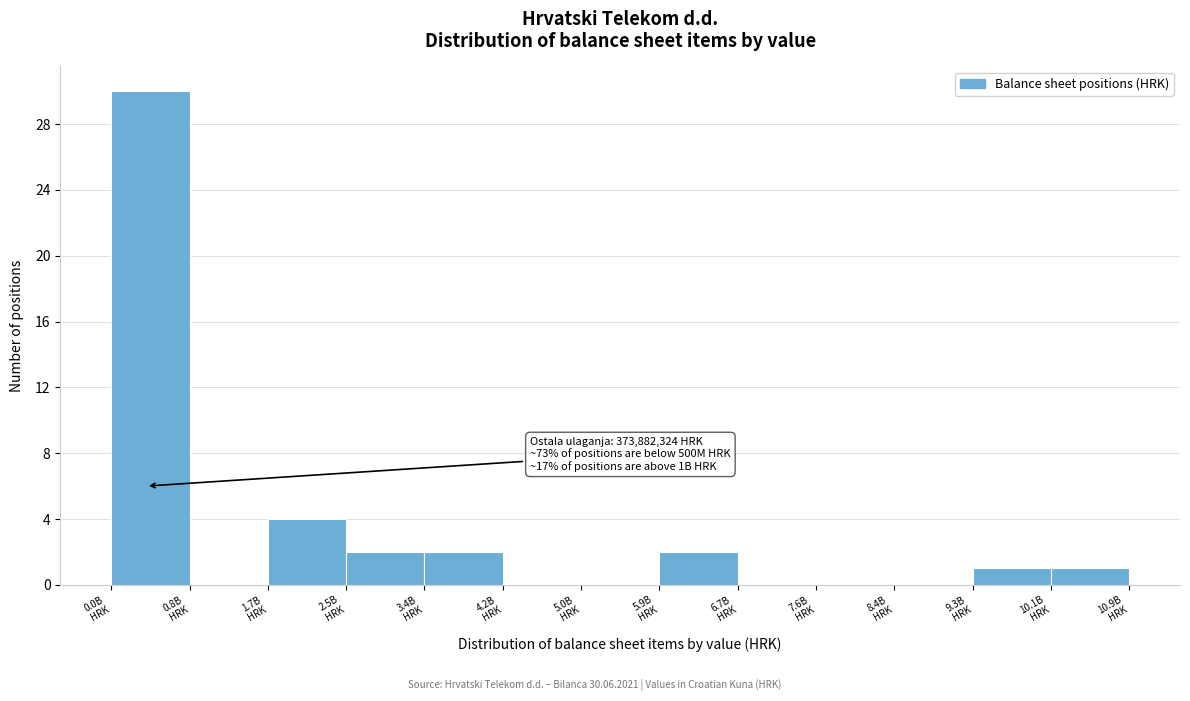

Which range on the x-axis has the tallest bar?

0.0 to 0.8